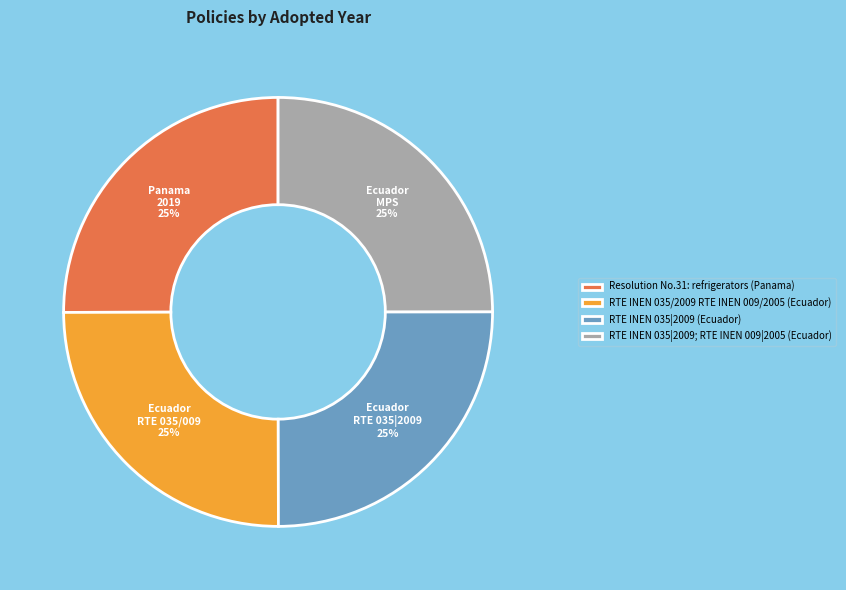

How many slices are in this pie chart?

4